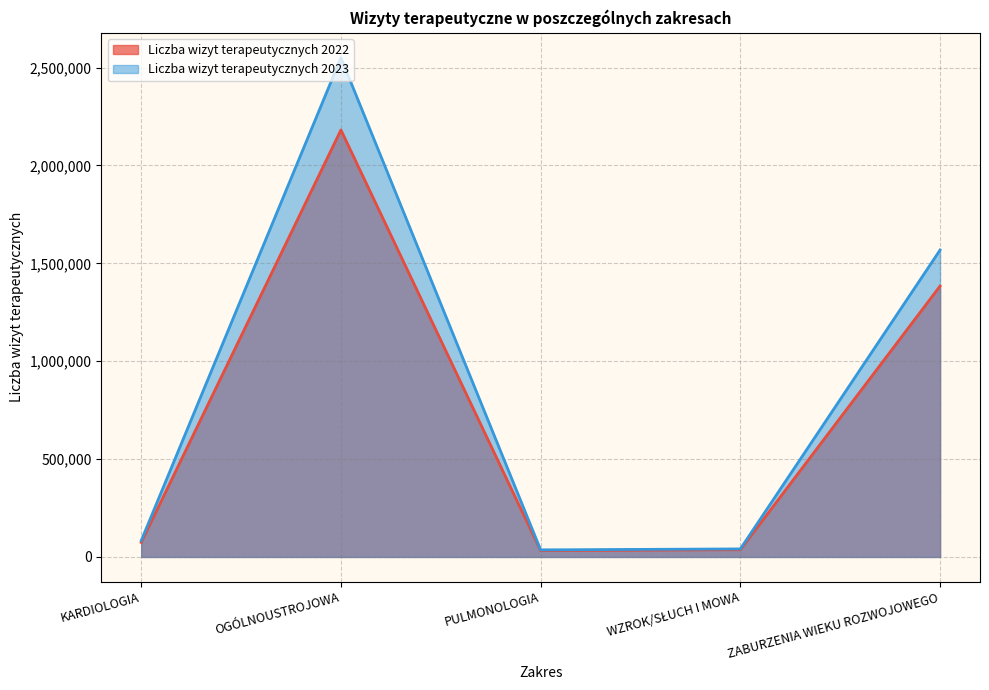

What is the sum of the Liczba wizyt terapeutycznych 2022 values at WZROK/SŁUCH I MOWA and PULMONOLOGIA?

69428